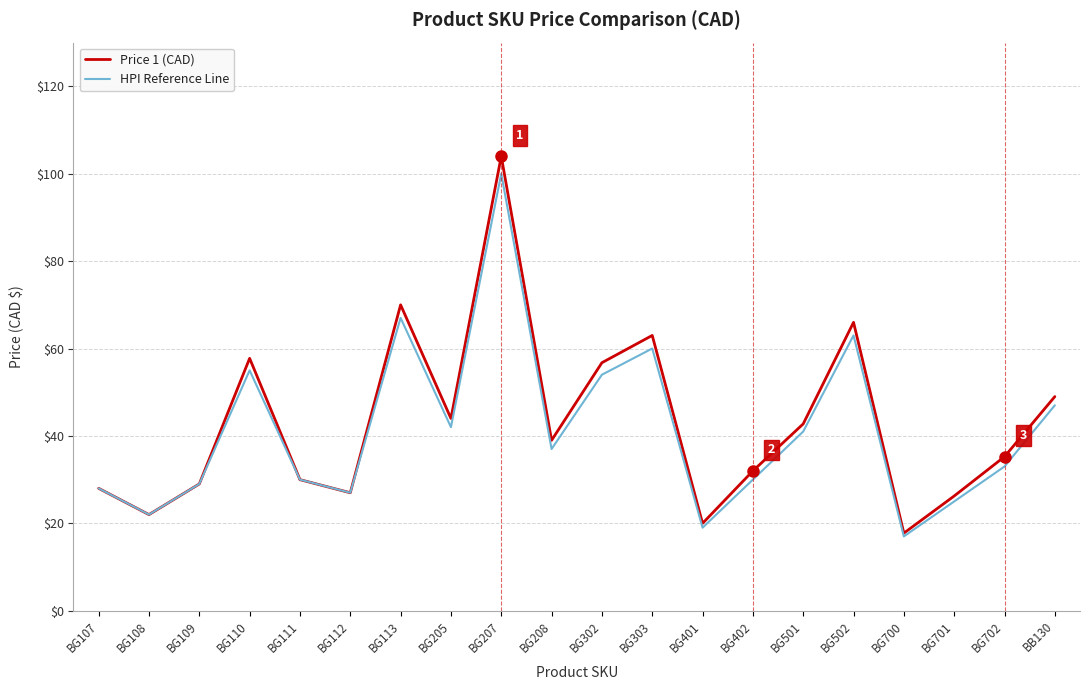

What are all the series names shown in the legend?

Price 1 (CAD), HPI Reference Line